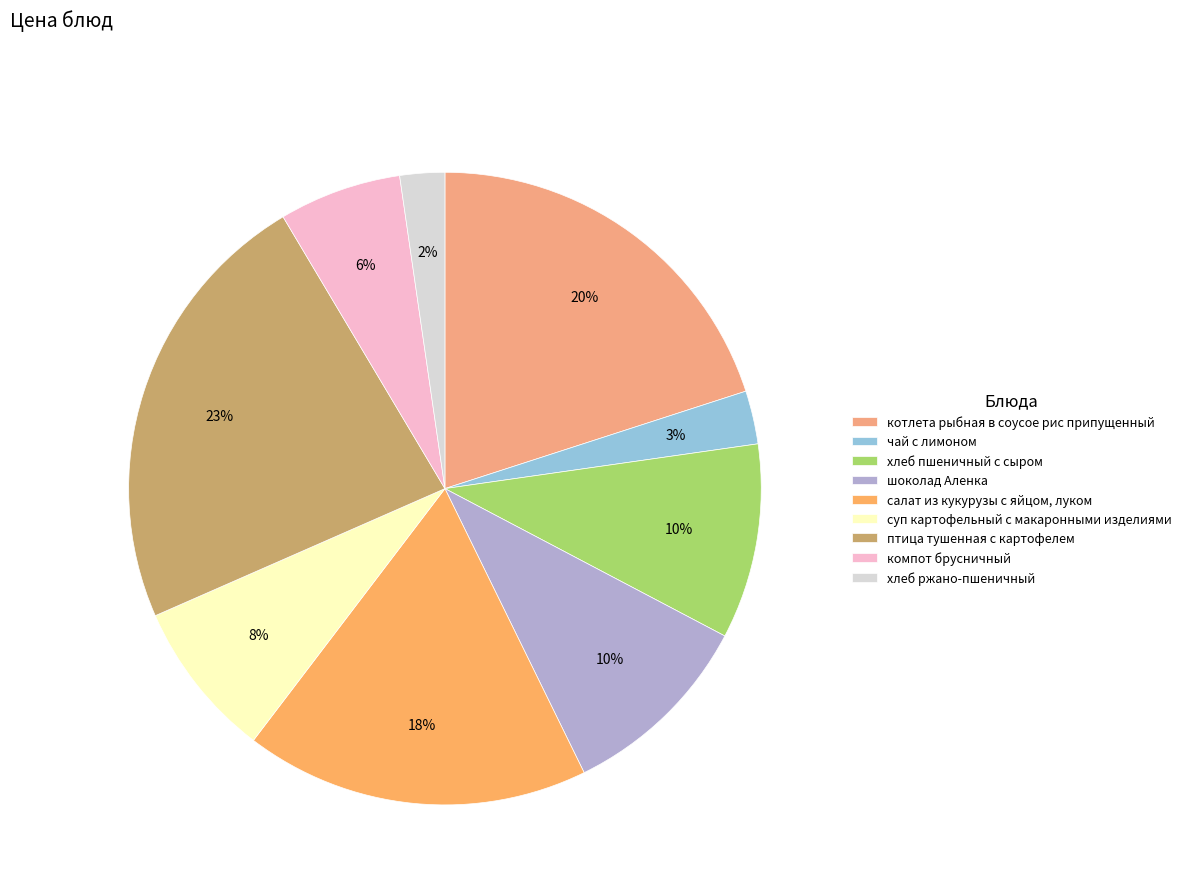

To the nearest percent, what is the difference between the largest and smallest slice percentages?

21%